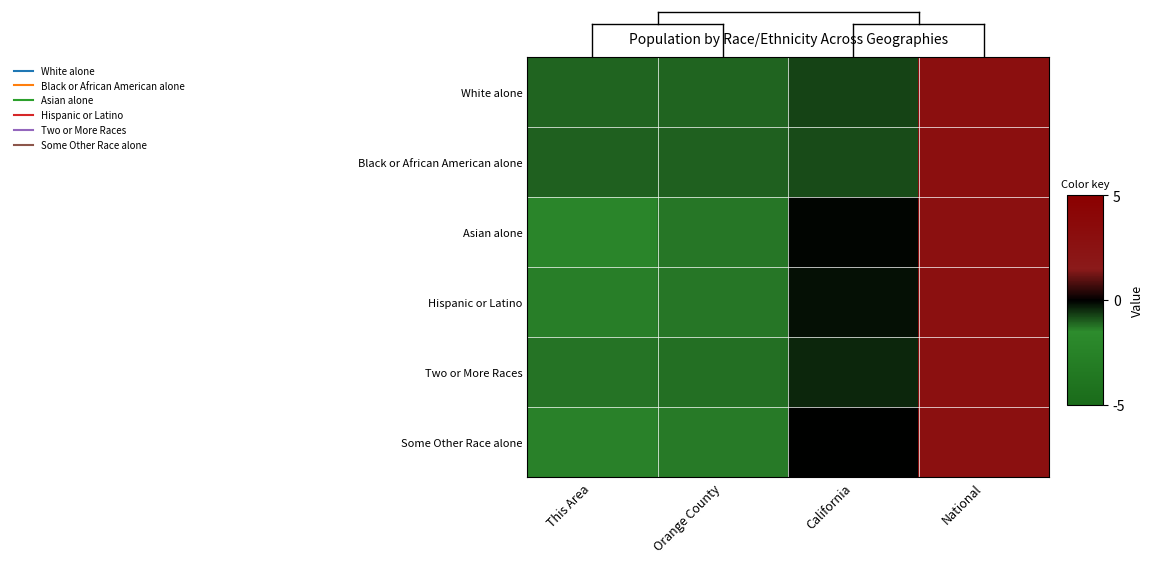

Which has a higher value, California or National?

National